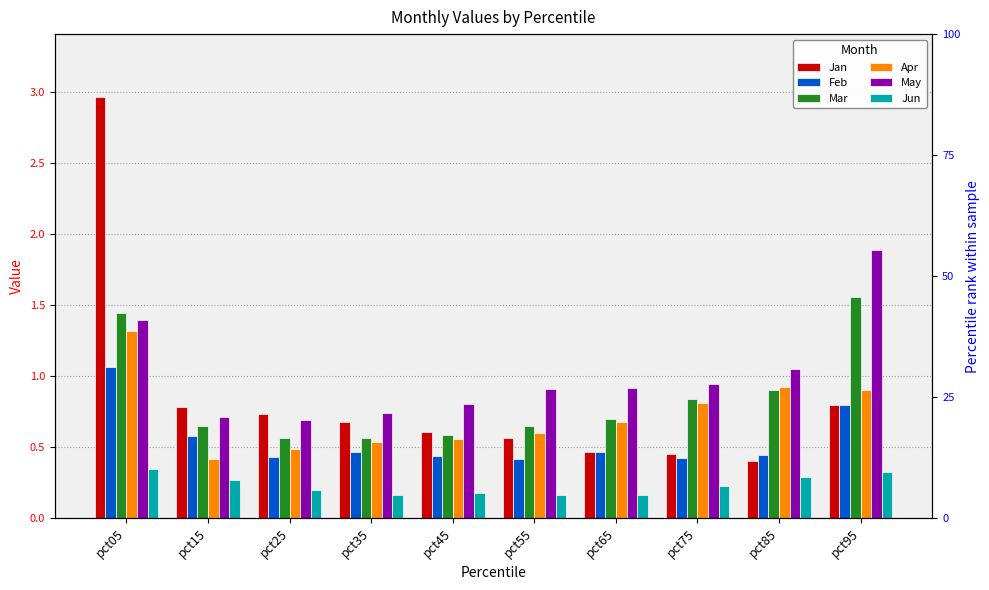

What is the spread (max minus min) of values at pct65?

0.8